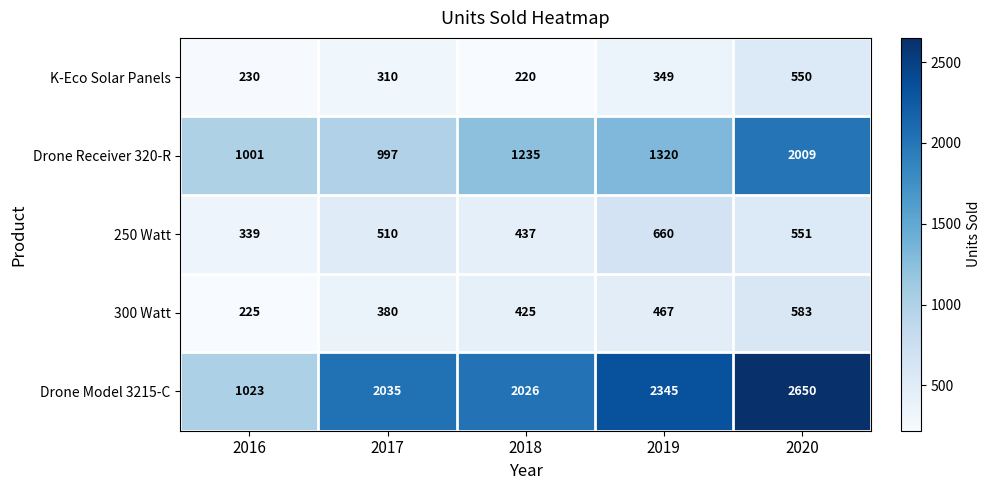

List the labels in order of K-Eco Solar Panels value, largest first.

2020, 2019, 2017, 2016, 2018